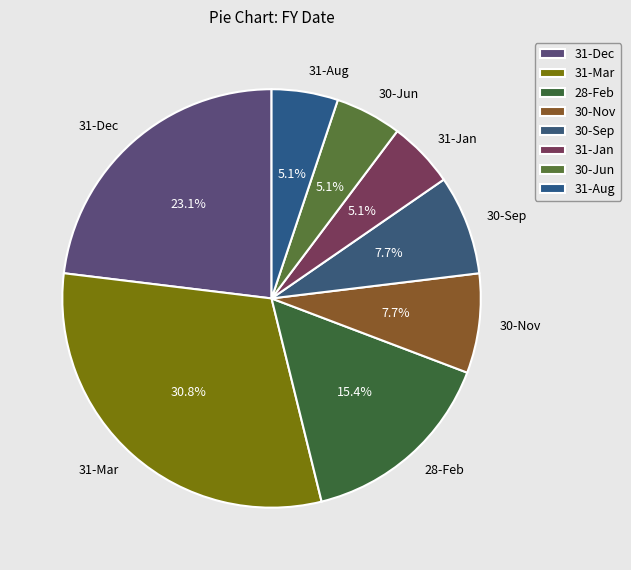

Combined, what portion of the pie is 31-Jan and 31-Mar?

35.9%